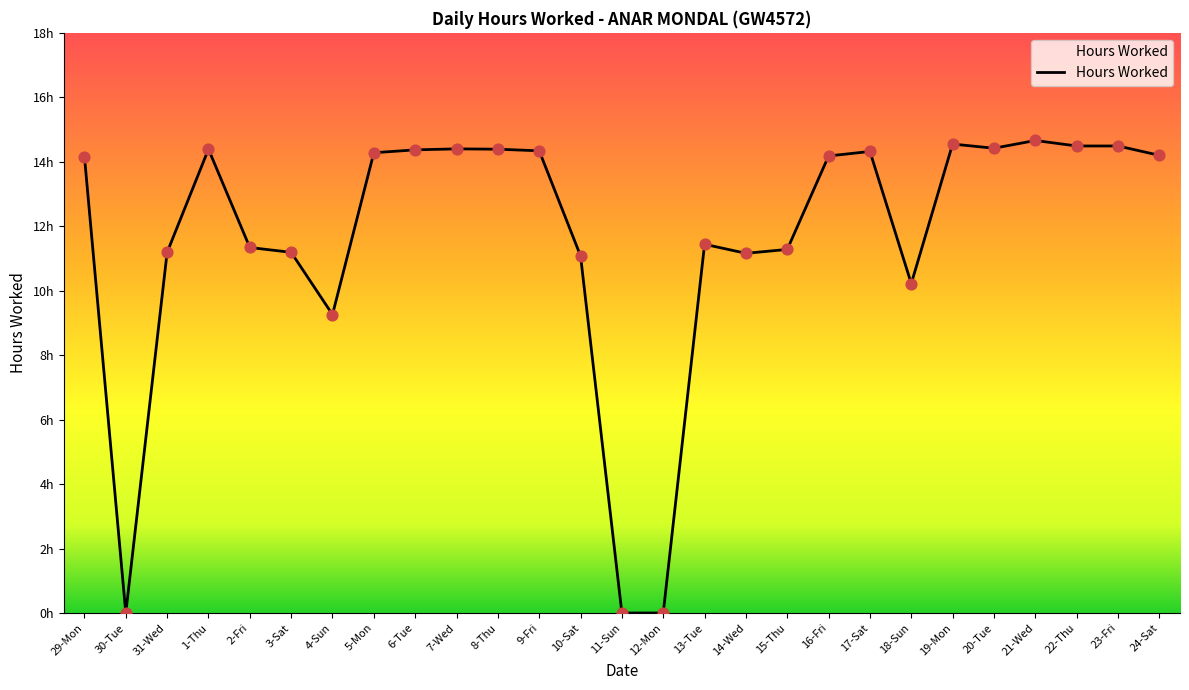

What is the change in value from 2-Fri to 18-Sun?

-1.1